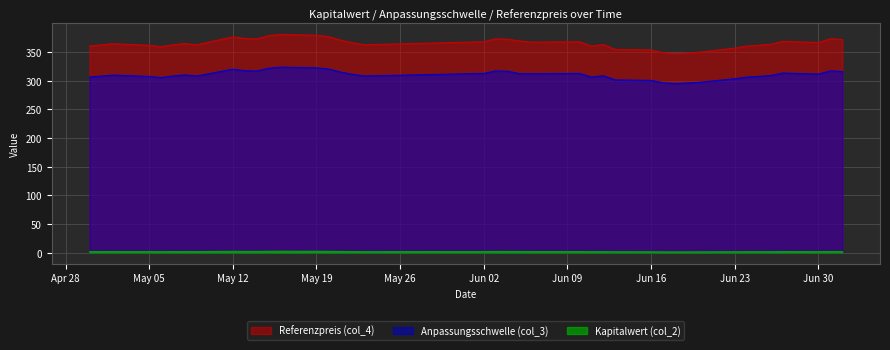

Which series has the largest total across all categories?

Referenzpreis (col_4)